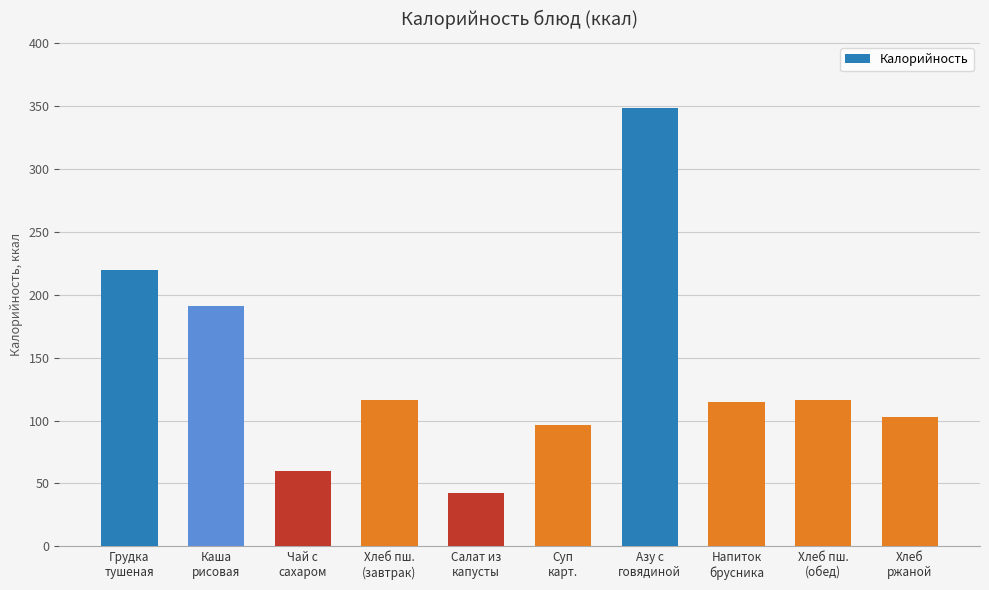

Count the number of data series in this chart.

1